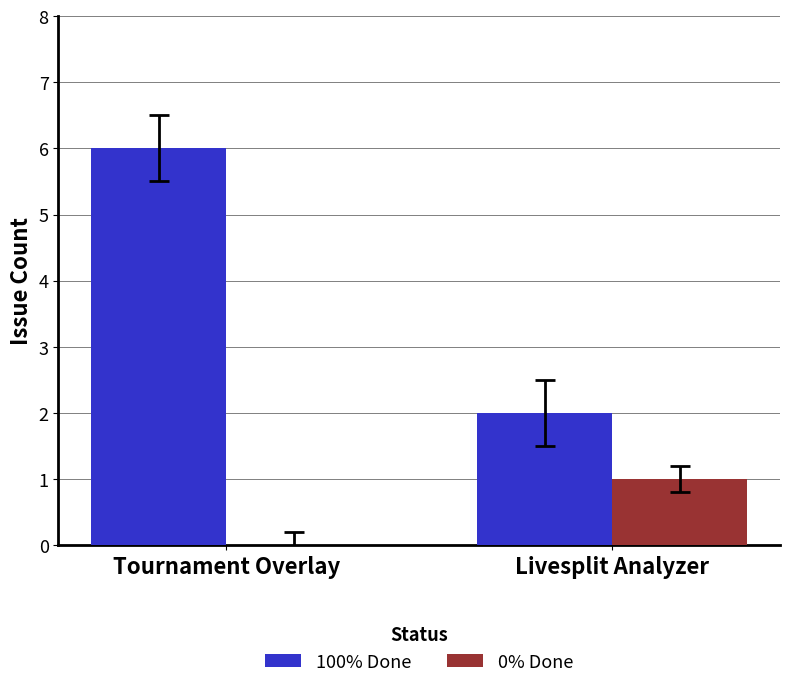

Is the value of 0% Done at Tournament Overlay greater than the value of 100% Done at Livesplit Analyzer?

No